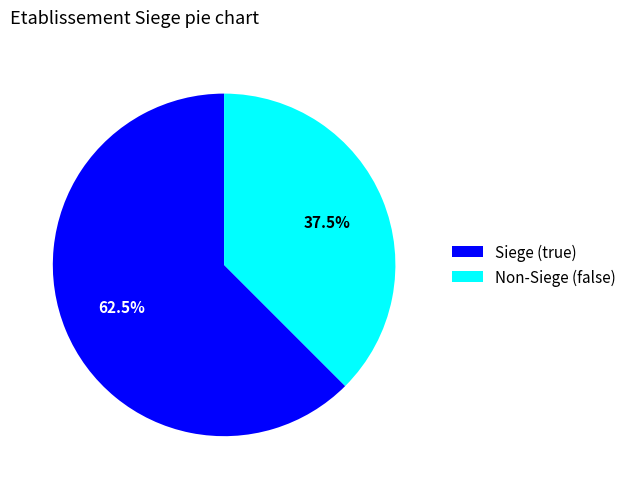

How many slices are in this pie chart?

2